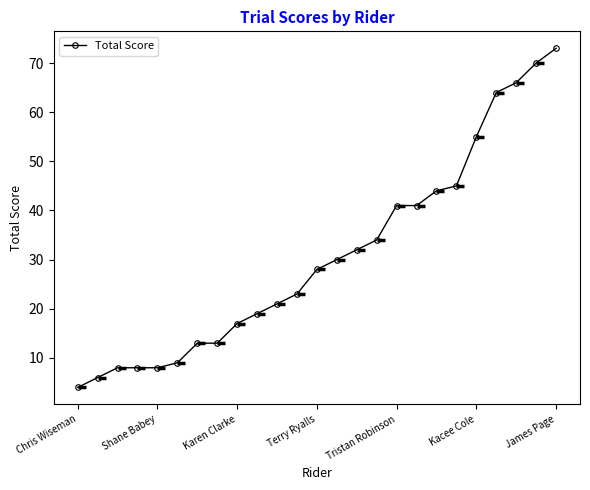

What is the minimum value shown in the chart?

4